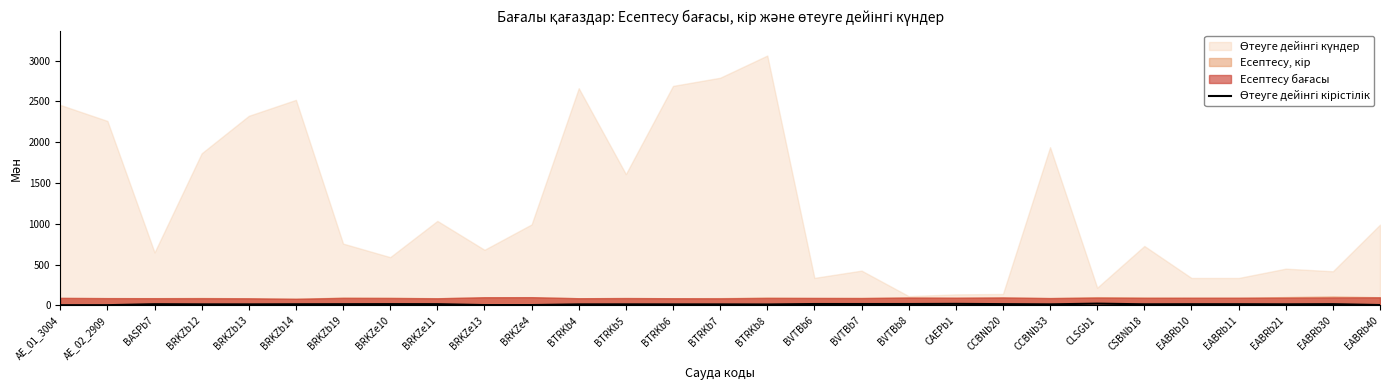

Reading right to left, what are all the values shown in this chart?

EABRb40=5.8	EABRb30=16.3	EABRb21=14.5	EABRb11=15.8	EABRb10=15.8	CSBNb18=14.7	CLSGb1=23.0	CCBNb33=14.1	CCBNb20=16.8	CAEPb1=20.1	BVTBb8=18.3	BVTBb7=18.1	BVTBb6=18.2	BTRKb8=12.5	BTRKb7=13.6	BTRKb6=13.8	BTRKb5=14.2	BTRKb4=13.8	BRKZe4=5.4	BRKZe13=5.3	BRKZe11=16.3	BRKZe10=17.0	BRKZb19=16.1	BRKZb14=15.3	BRKZb13=13.9	BRKZb12=14.1	BASPb7=15.9	AE_02_2909=4.0	AE_01_3004=4.0